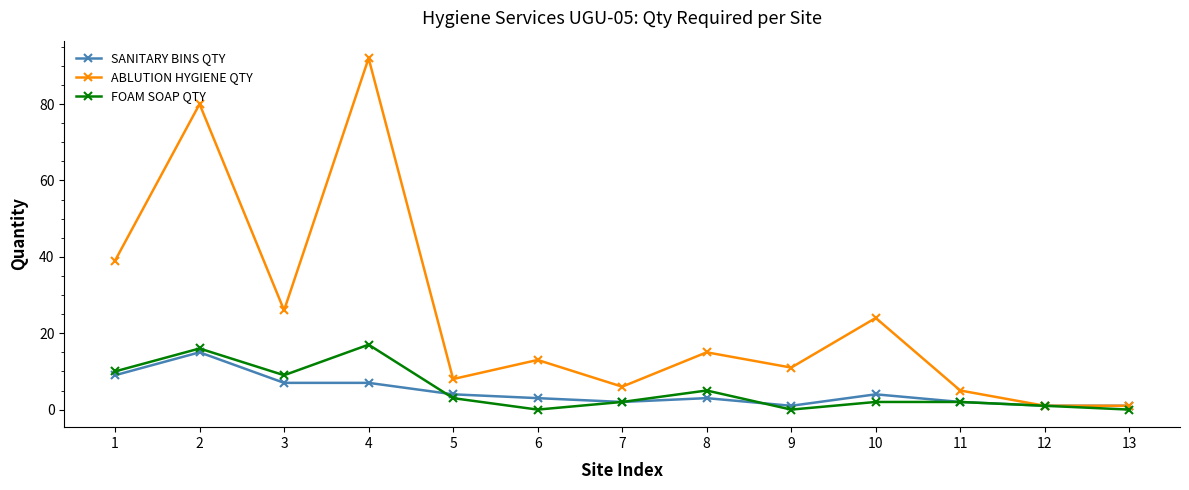

True or false: ABLUTION HYGIENE QTY has more than 1 points higher than both neighbors.

True